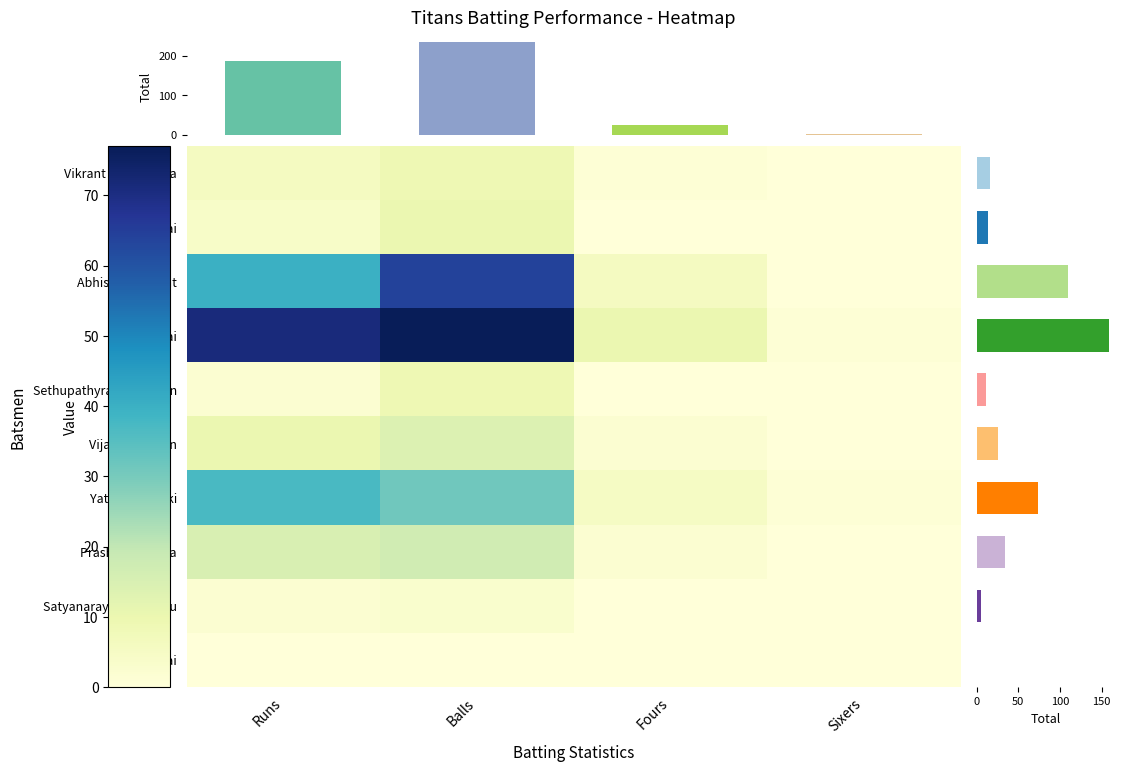

What is the average value of the Yatin Anil Patki series?

18